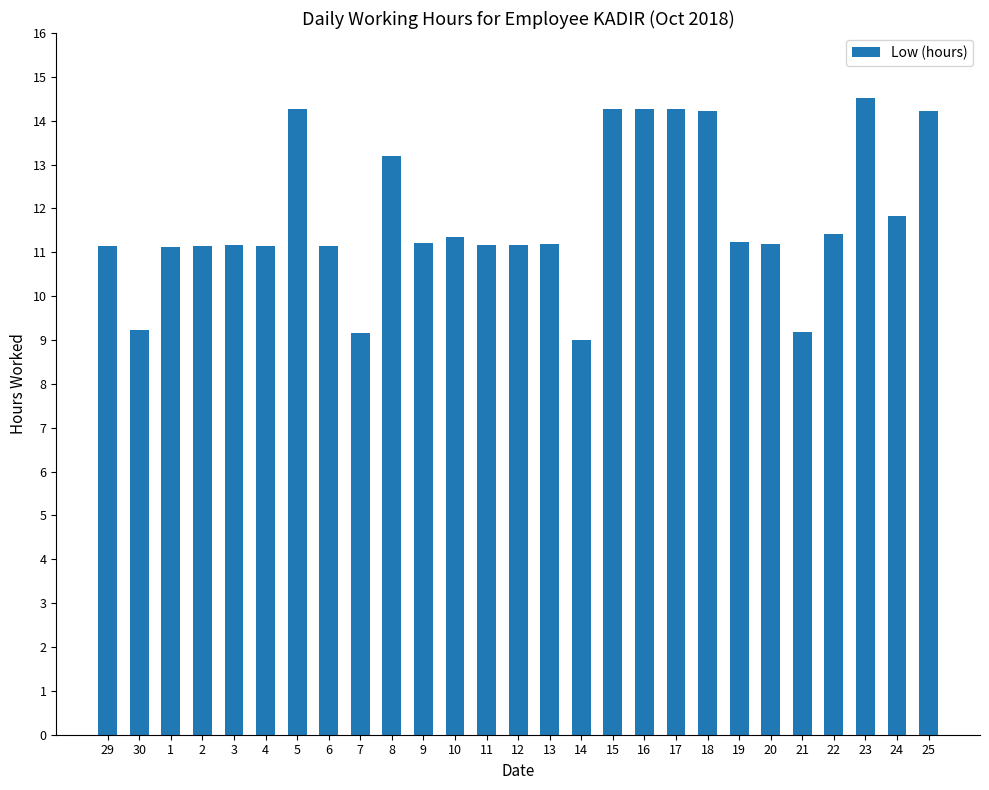

What is the value of the 26th bar from the left?

11.8